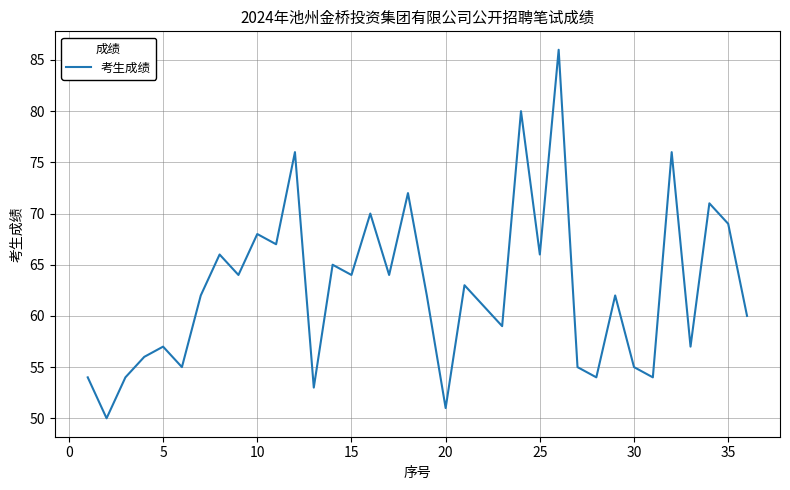

What is the greatest value displayed?

86